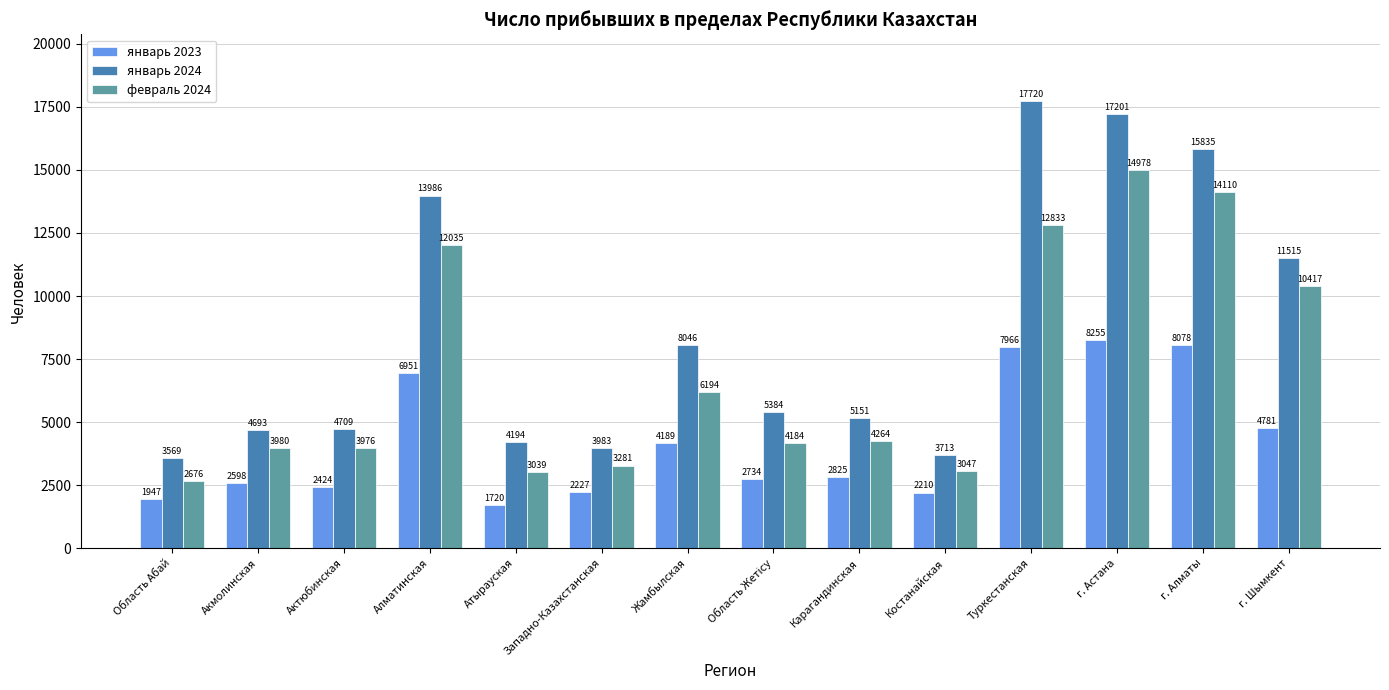

Which series has the largest total across all categories?

январь 2024